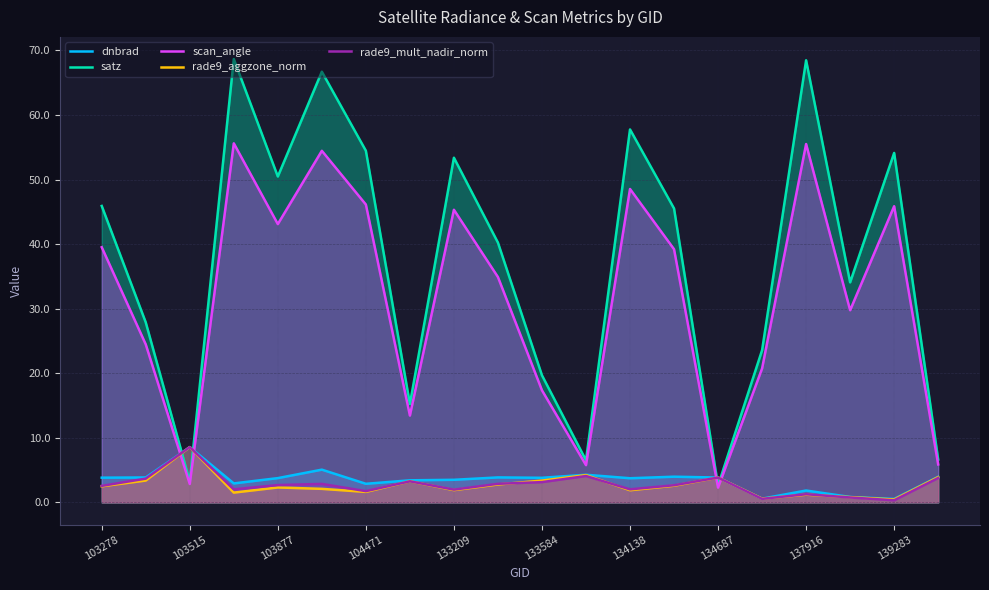

How many intersections are there between rade9_aggzone_norm and rade9_mult_nadir_norm?

6